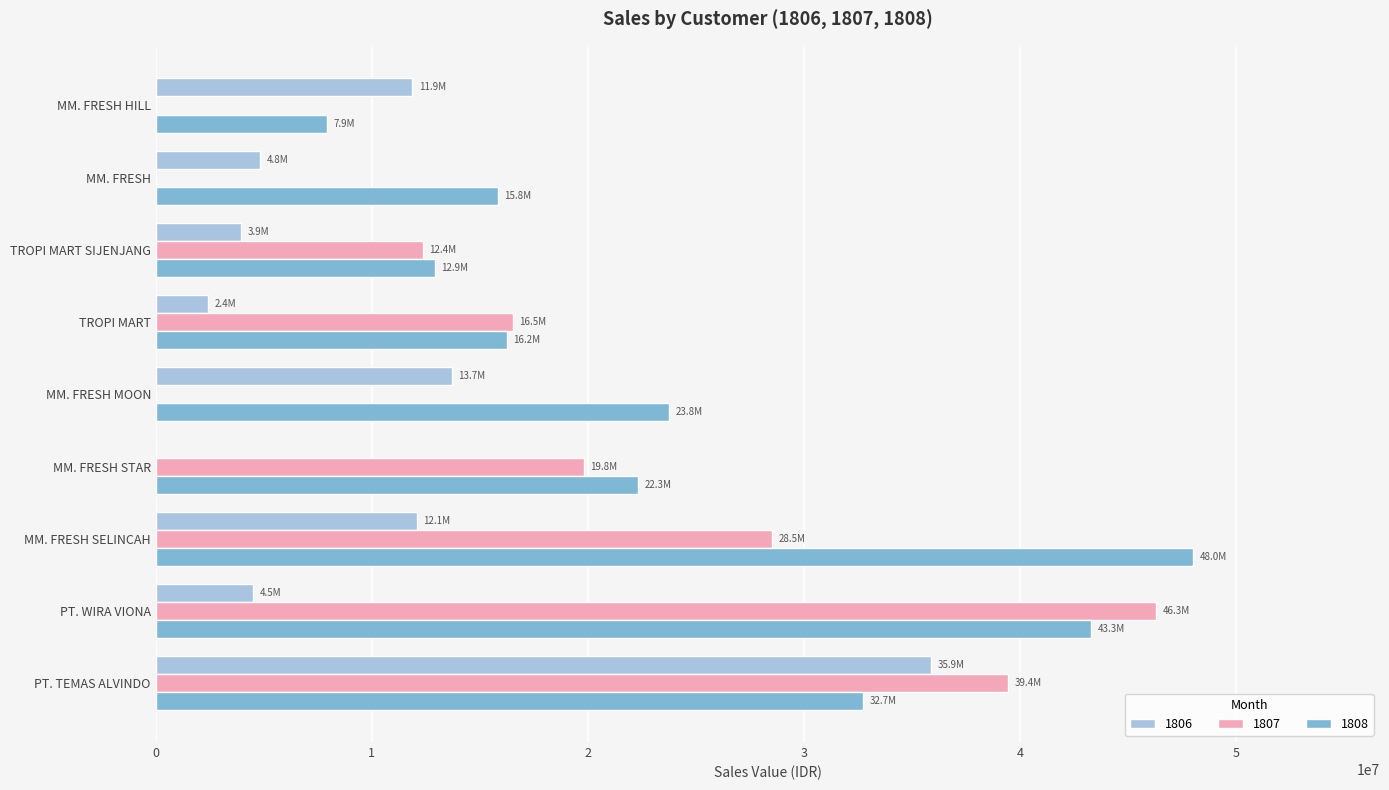

Is the value of 1808 at TROPI MART greater than the value of 1806 at TROPI MART SIJENJANG?

Yes